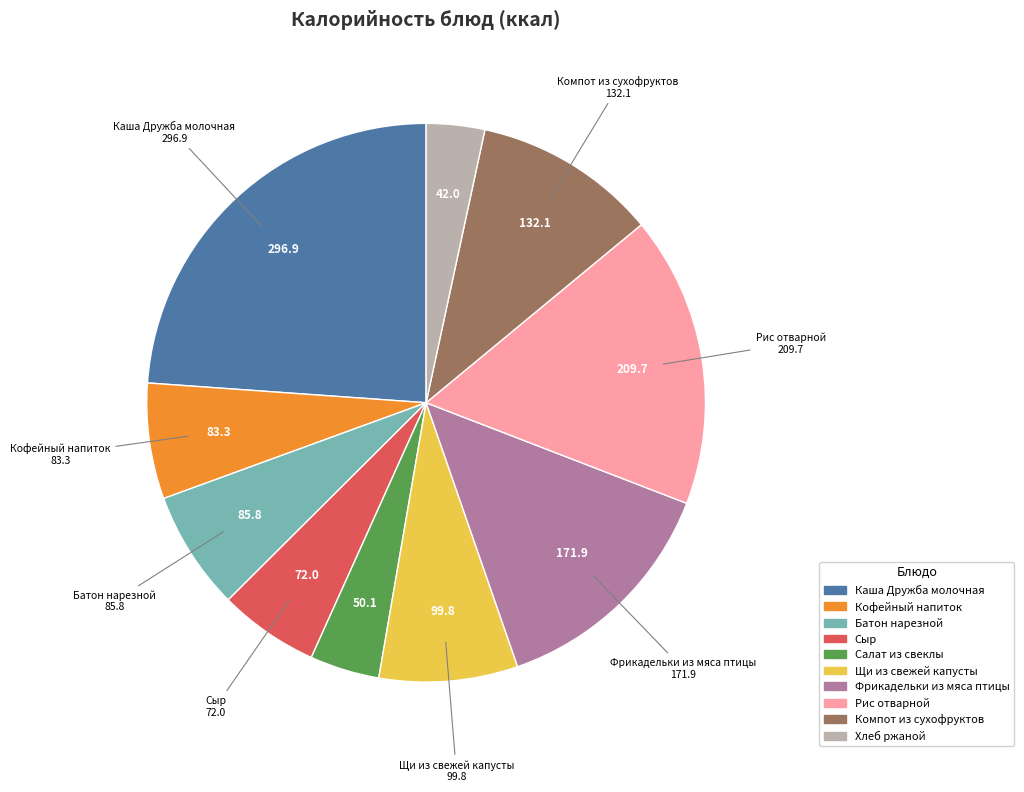

Does Фрикадельки из мяса птицы account for over 50% of the chart?

No